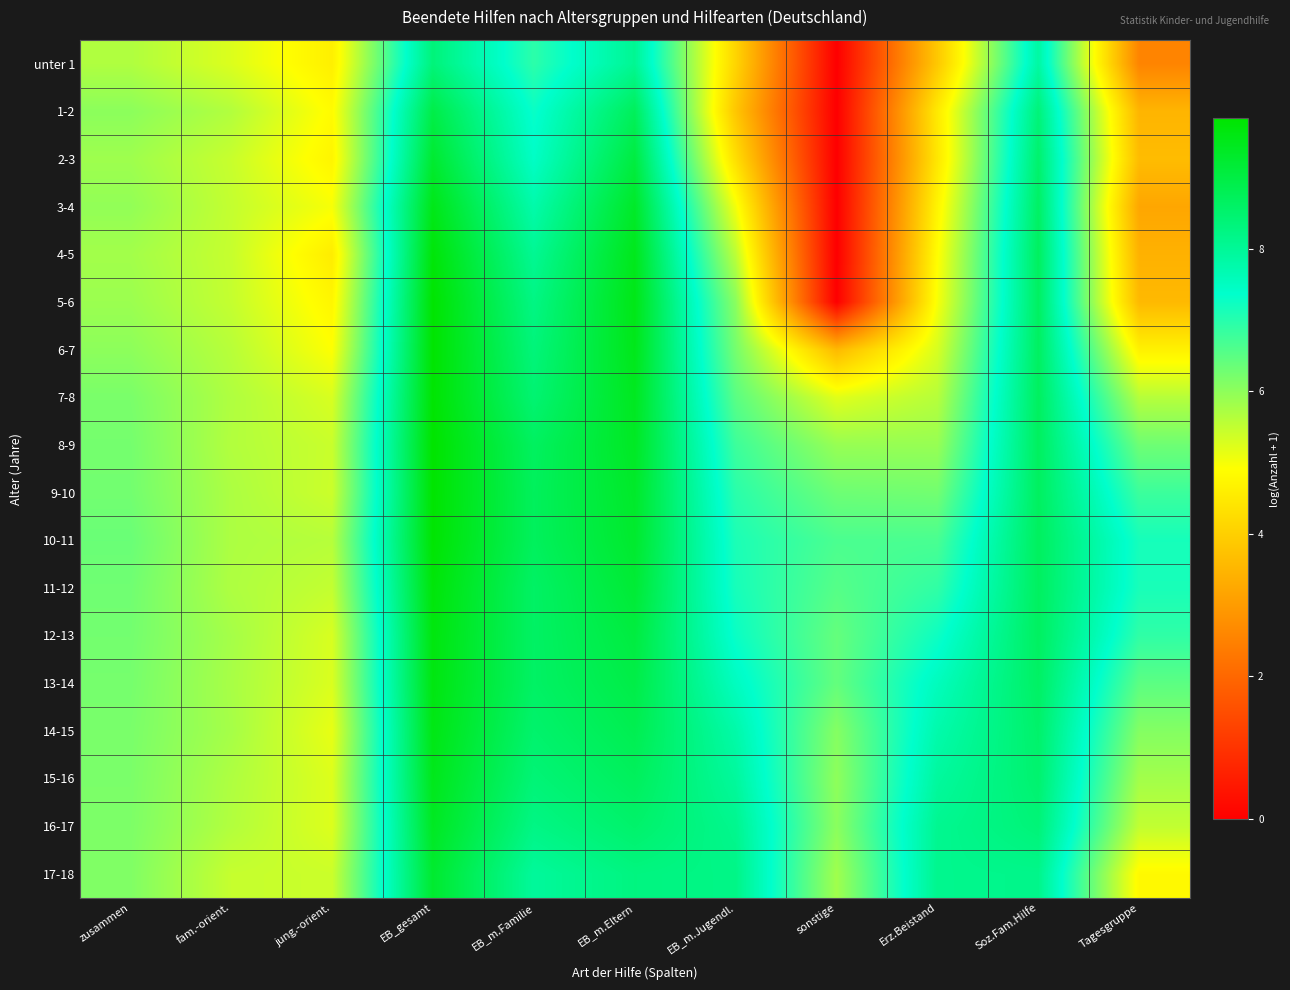

Between EB_m.Familie and Soz.Fam.Hilfe, which is larger?

Soz.Fam.Hilfe